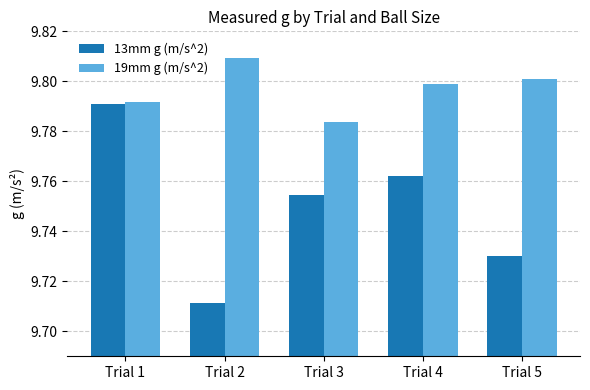

What are all the series names shown in the legend?

13mm g (m/s^2), 19mm g (m/s^2)